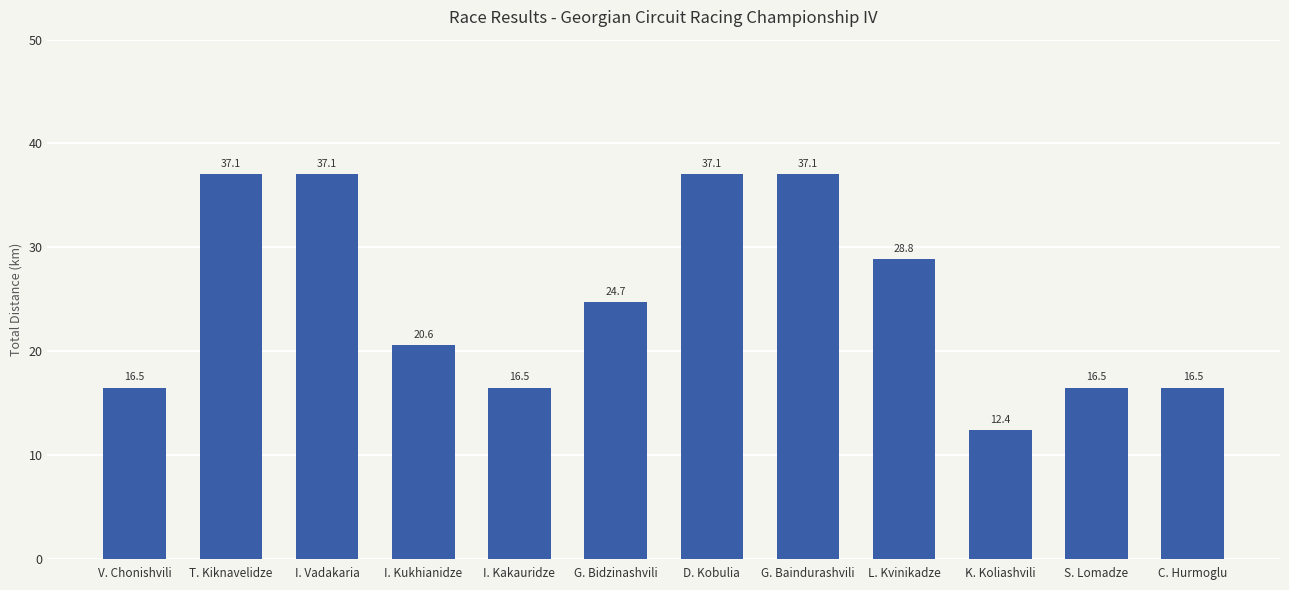

Where is the data nearest to the value 24?

G. Bidzinashvili